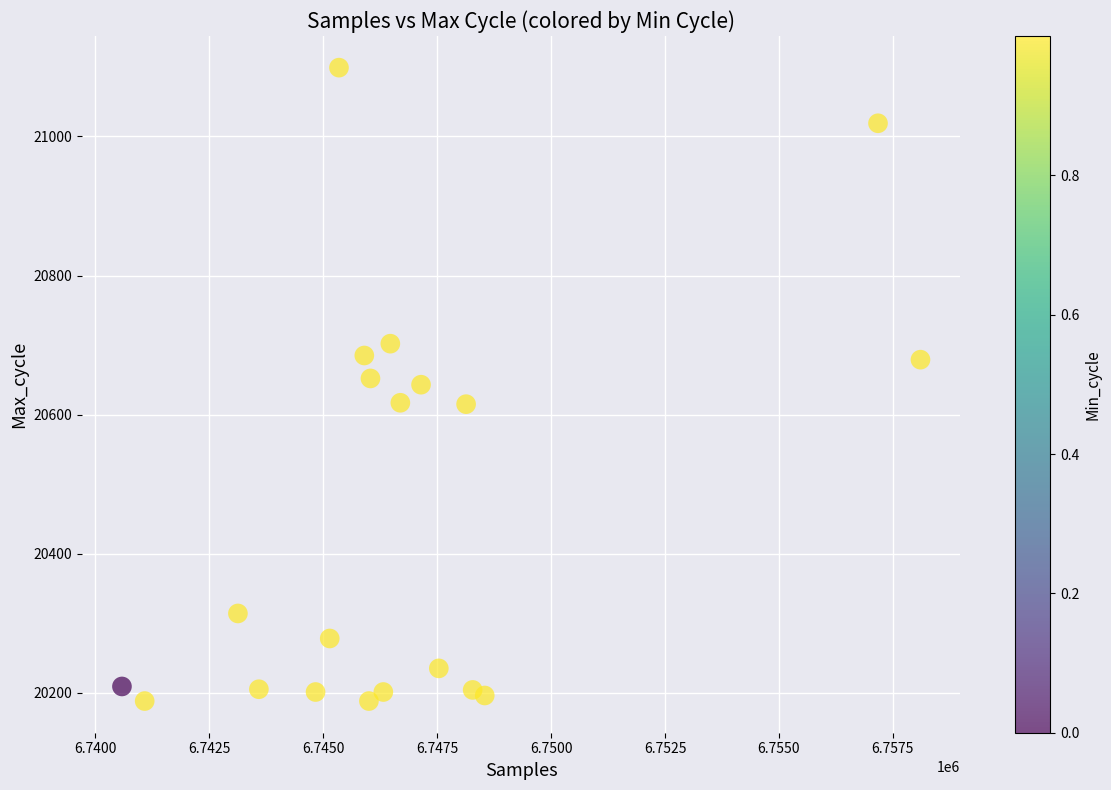

What is the range of Y values (max minus min)?

911